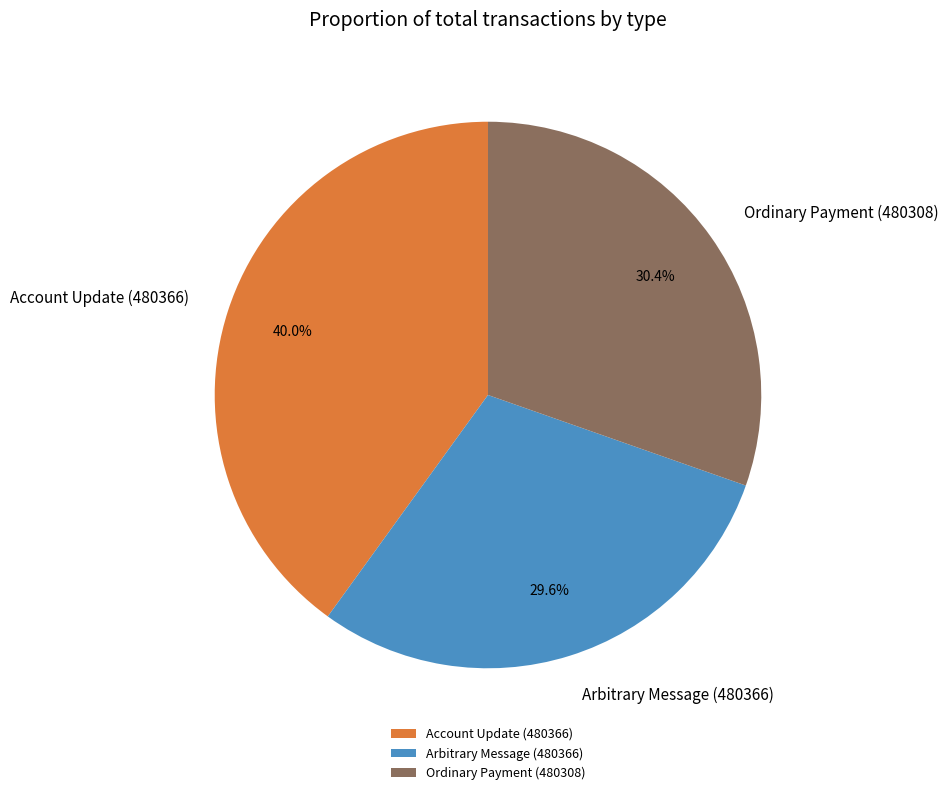

What is the ratio of the value at Arbitrary Message (480366) to the value at Ordinary Payment (480308)?

1.0